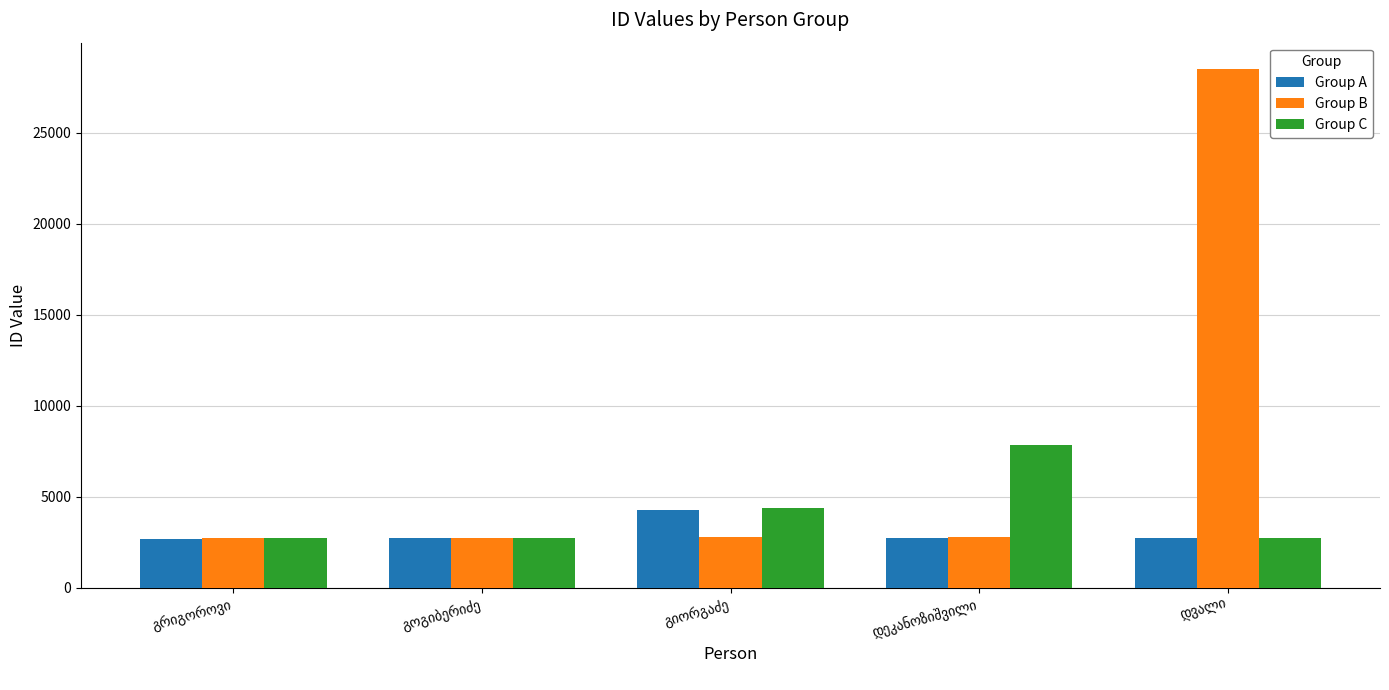

What is the difference between the maximum and second lowest values in the Group A series?

1558